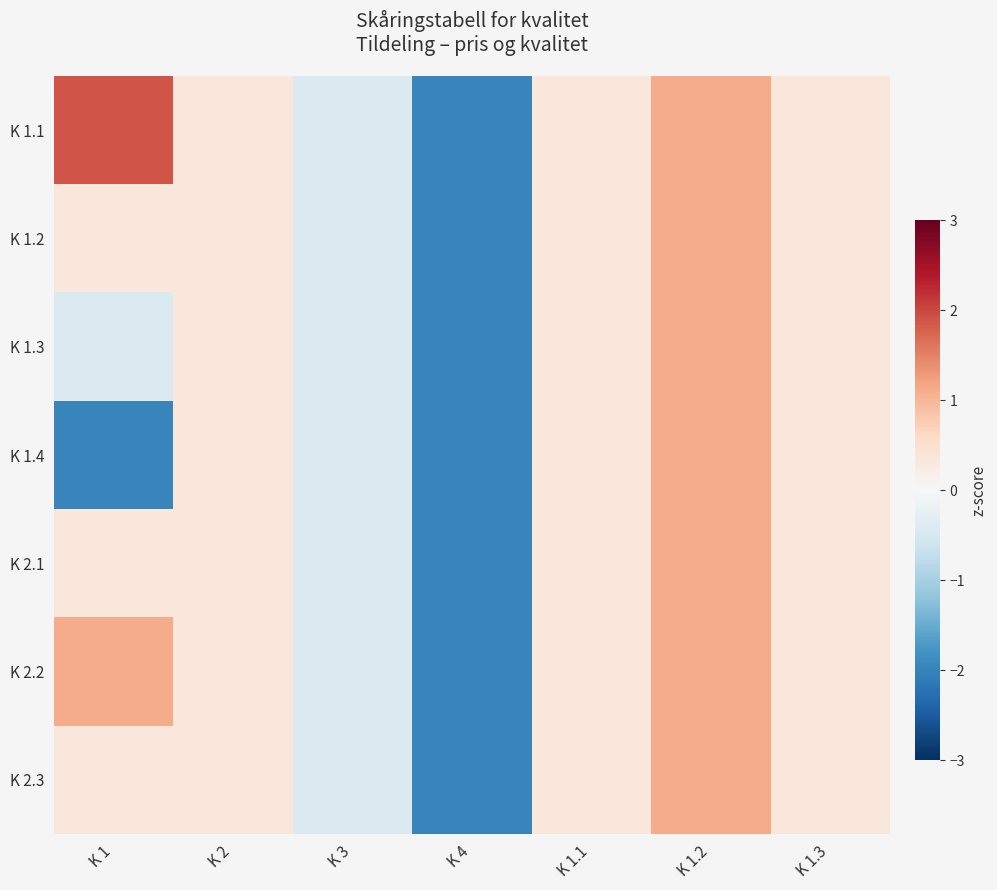

What is the total value across all series at K 3?

-3.0